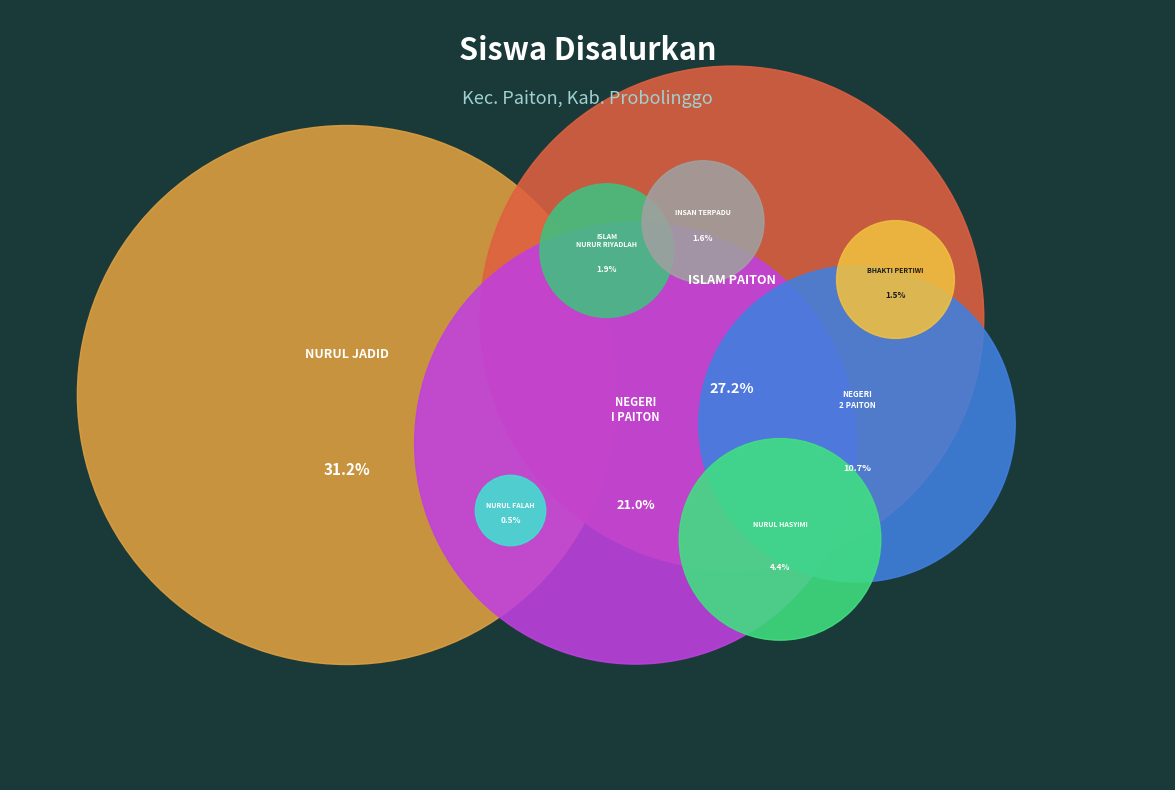

Which category has the smallest portion of the pie?

PKBM NURUL FALAH